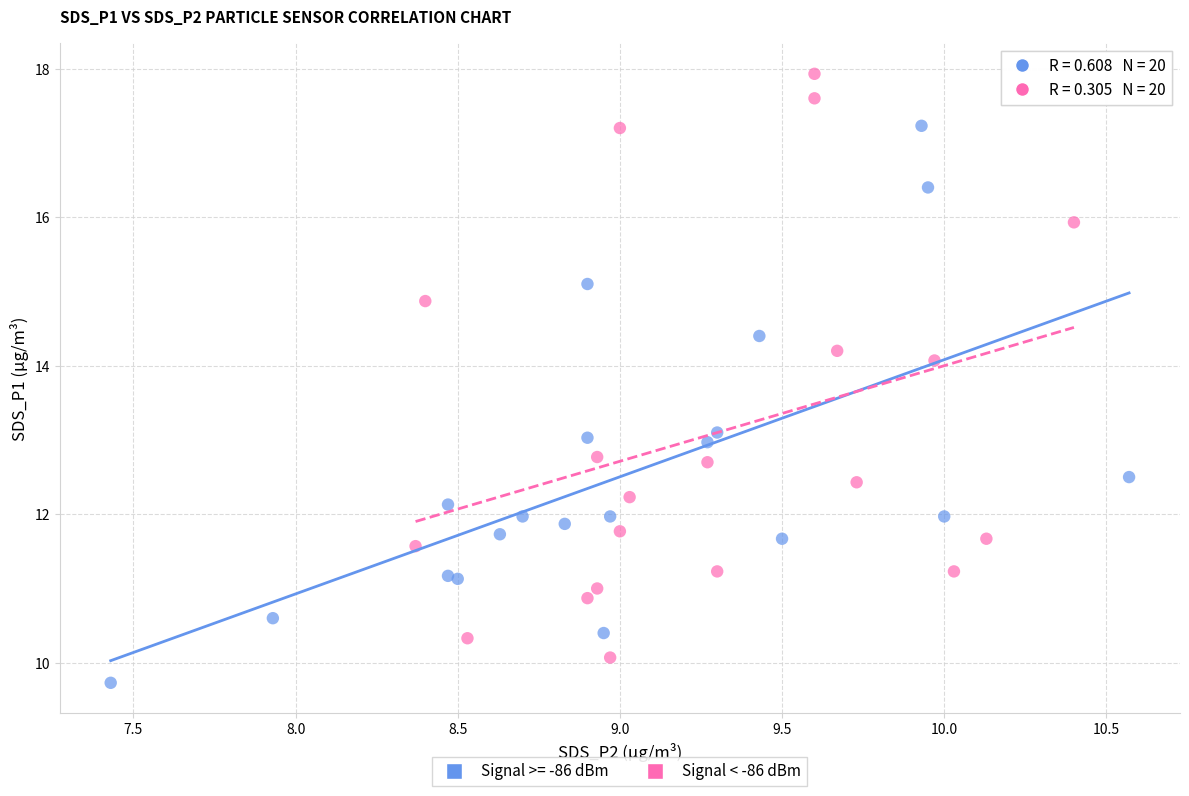

What are all the series names shown in the legend?

Signal >= -86 dBm, Signal < -86 dBm